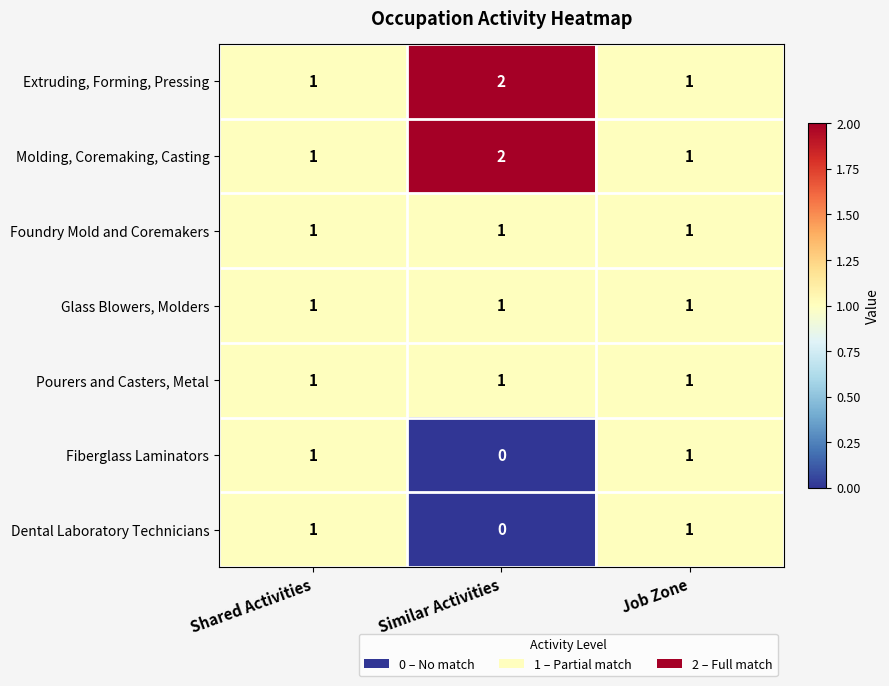

True or false: Foundry Mold and Coremakers has a value of 1 at Shared Activities.

True